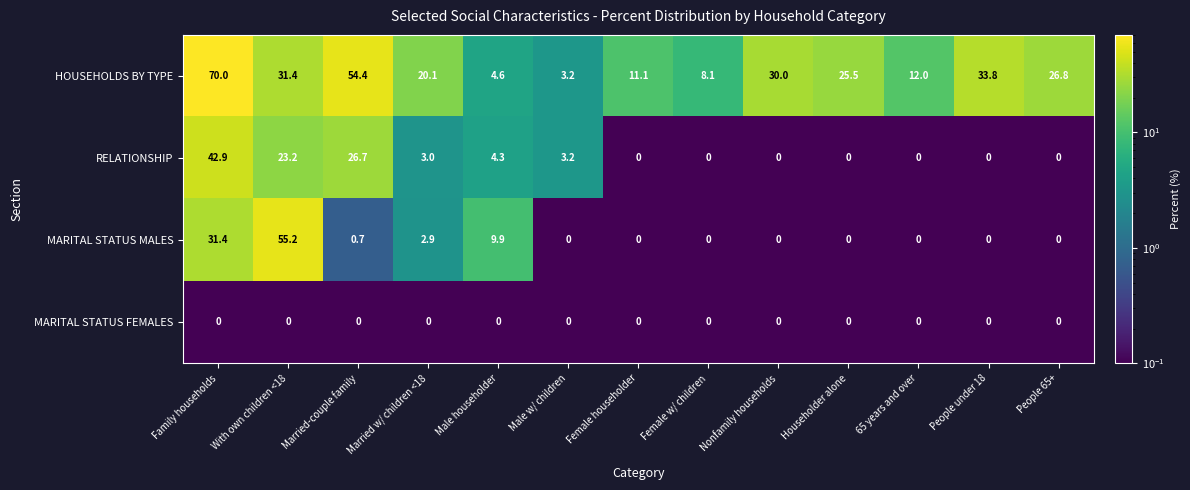

What is the difference between the HOUSEHOLDS BY TYPE values at 65 years and over and Male w/ children?

8.8